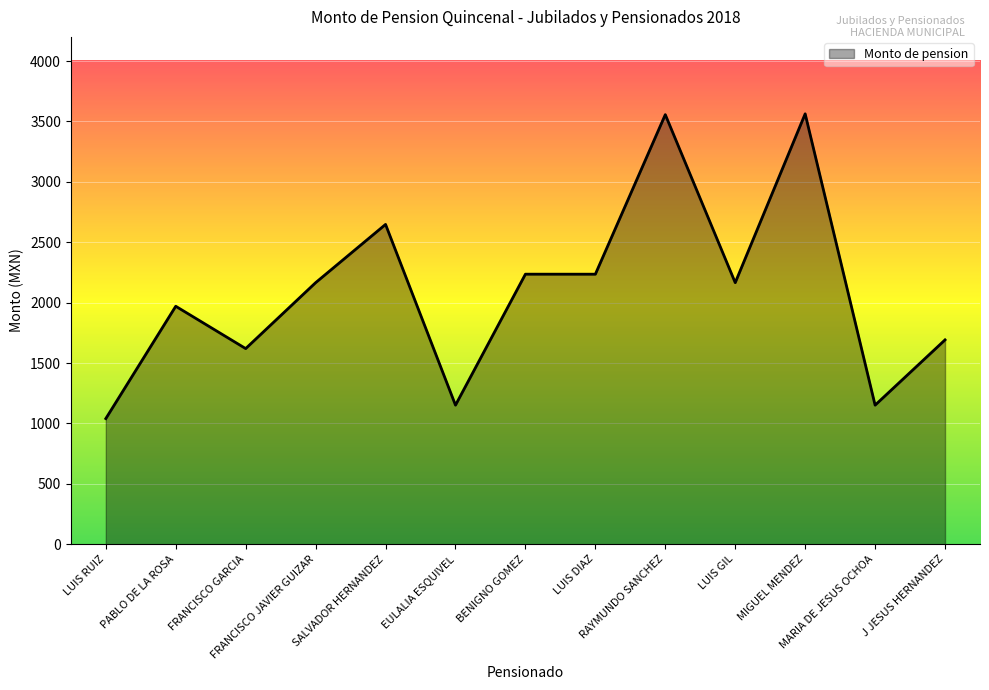

What is the smallest value displayed?

1040.0